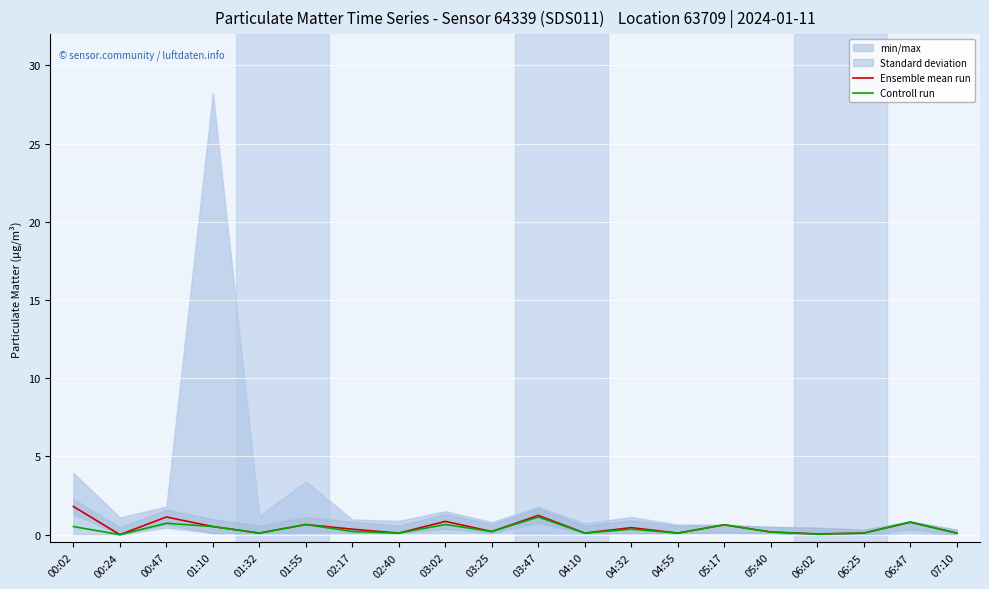

What is the sum of all Controll run values?

7.2